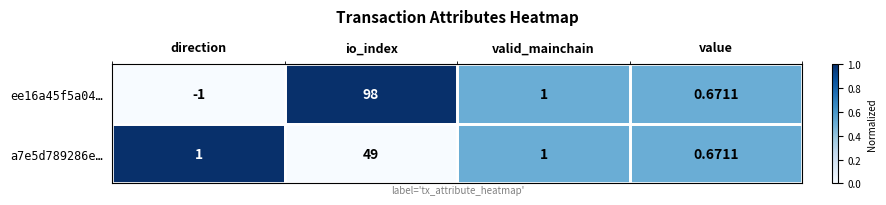

Rank the categories by ee16a45f5a04… value from lowest to highest.

direction, value, valid_mainchain, io_index